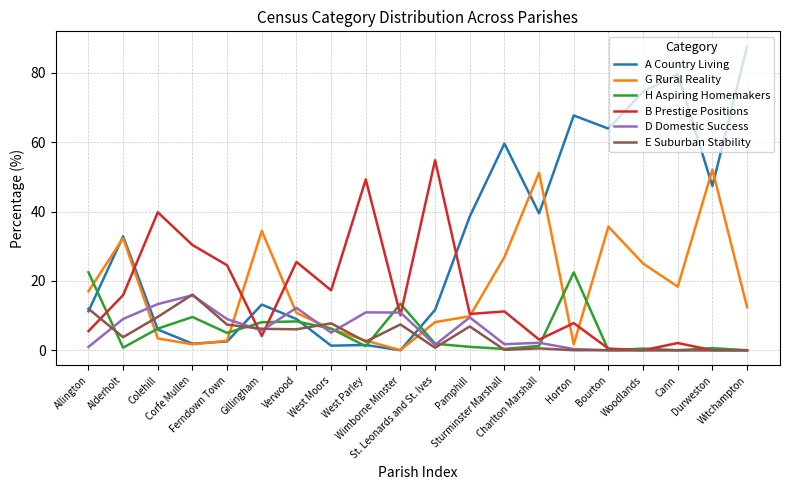

Which series has the largest range (max minus min)?

A Country Living